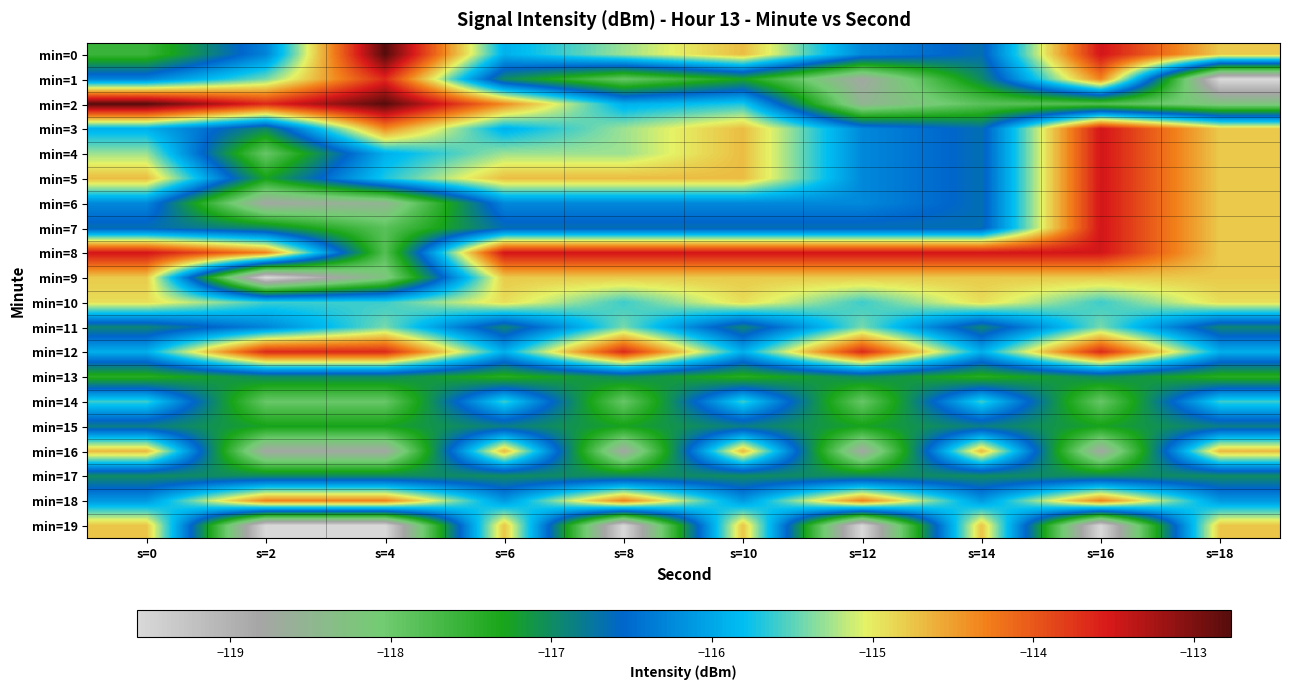

Reading right to left, what are all the values shown in this chart?

min=0: s=18=-114.8	s=16=-113.5	s=14=-116.7	s=12=-116.3	s=10=-114.7	s=8=-115.3	s=6=-115.9	s=4=-112.8	s=2=-116.3	s=0=-117.6
min=1: s=18=-119.6	s=16=-114.3	s=14=-117.0	s=12=-118.8	s=10=-117.3	s=8=-118.0	s=6=-117.0	s=4=-113.7	s=2=-115.4	s=0=-116.3
min=2: s=18=-118.2	s=16=-117.8	s=14=-117.8	s=12=-118.5	s=10=-115.7	s=8=-115.9	s=6=-114.4	s=4=-112.8	s=2=-113.7	s=0=-112.8
min=3: s=18=-114.8	s=16=-113.5	s=14=-116.7	s=12=-116.3	s=10=-114.7	s=8=-115.3	s=6=-115.9	s=4=-114.4	s=2=-117.0	s=0=-115.9
min=4: s=18=-114.8	s=16=-113.5	s=14=-116.7	s=12=-116.3	s=10=-114.7	s=8=-115.3	s=6=-115.3	s=4=-115.9	s=2=-118.0	s=0=-115.3
min=5: s=18=-114.8	s=16=-113.5	s=14=-116.7	s=12=-116.3	s=10=-114.7	s=8=-114.7	s=6=-114.7	s=4=-115.7	s=2=-117.3	s=0=-114.7
min=6: s=18=-114.8	s=16=-113.5	s=14=-116.7	s=12=-116.3	s=10=-116.3	s=8=-116.3	s=6=-116.3	s=4=-118.5	s=2=-118.8	s=0=-116.3
min=7: s=18=-114.8	s=16=-113.5	s=14=-116.7	s=12=-116.7	s=10=-116.7	s=8=-116.7	s=6=-116.7	s=4=-117.8	s=2=-117.0	s=0=-116.7
min=8: s=18=-114.8	s=16=-113.5	s=14=-113.5	s=12=-113.5	s=10=-113.5	s=8=-113.5	s=6=-113.5	s=4=-117.8	s=2=-114.3	s=0=-113.5
min=9: s=18=-114.8	s=16=-114.8	s=14=-114.8	s=12=-114.8	s=10=-114.8	s=8=-114.8	s=6=-114.8	s=4=-118.2	s=2=-119.6	s=0=-114.8
min=10: s=18=-114.9	s=16=-115.6	s=14=-114.9	s=12=-115.6	s=10=-114.9	s=8=-115.6	s=6=-114.9	s=4=-115.6	s=2=-115.6	s=0=-114.9
min=11: s=18=-116.9	s=16=-115.4	s=14=-116.9	s=12=-115.4	s=10=-116.9	s=8=-115.4	s=6=-116.9	s=4=-115.4	s=2=-116.3	s=0=-116.9
min=12: s=18=-115.9	s=16=-113.7	s=14=-115.9	s=12=-113.7	s=10=-115.9	s=8=-113.7	s=6=-115.9	s=4=-113.7	s=2=-113.7	s=0=-115.9
min=13: s=18=-117.4	s=16=-117.0	s=14=-117.4	s=12=-117.0	s=10=-117.4	s=8=-117.0	s=6=-117.4	s=4=-117.0	s=2=-117.0	s=0=-117.4
min=14: s=18=-115.6	s=16=-118.0	s=14=-115.6	s=12=-118.0	s=10=-115.6	s=8=-118.0	s=6=-115.6	s=4=-118.0	s=2=-118.0	s=0=-115.6
min=15: s=18=-116.8	s=16=-117.3	s=14=-116.8	s=12=-117.3	s=10=-116.8	s=8=-117.3	s=6=-116.8	s=4=-117.3	s=2=-117.3	s=0=-116.8
min=16: s=18=-114.7	s=16=-118.8	s=14=-114.7	s=12=-118.8	s=10=-114.7	s=8=-118.8	s=6=-114.7	s=4=-118.8	s=2=-118.8	s=0=-114.7
min=17: s=18=-117.0	s=16=-117.0	s=14=-117.0	s=12=-117.0	s=10=-117.0	s=8=-117.0	s=6=-117.0	s=4=-117.0	s=2=-117.0	s=0=-117.0
min=18: s=18=-116.1	s=16=-114.3	s=14=-116.1	s=12=-114.3	s=10=-116.1	s=8=-114.3	s=6=-116.1	s=4=-114.3	s=2=-114.3	s=0=-116.1
min=19: s=18=-114.8	s=16=-119.6	s=14=-114.8	s=12=-119.6	s=10=-114.8	s=8=-119.6	s=6=-114.8	s=4=-119.6	s=2=-119.6	s=0=-114.8